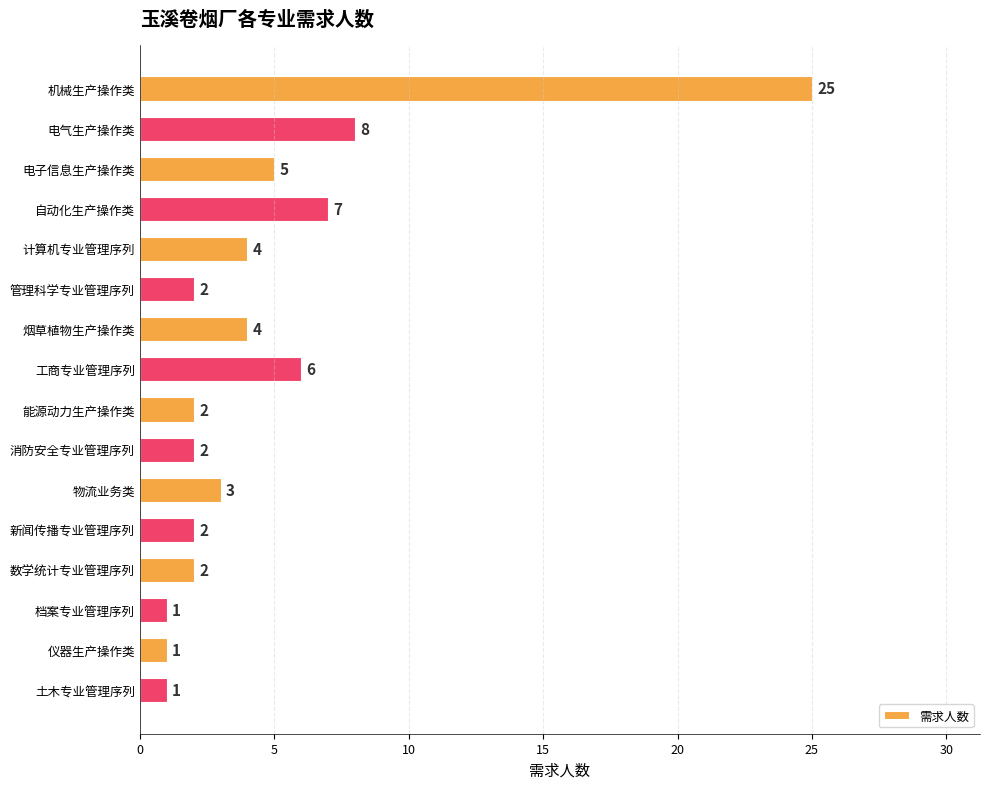

What is the label of the 9th bar from the bottom?

工商专业管理序列